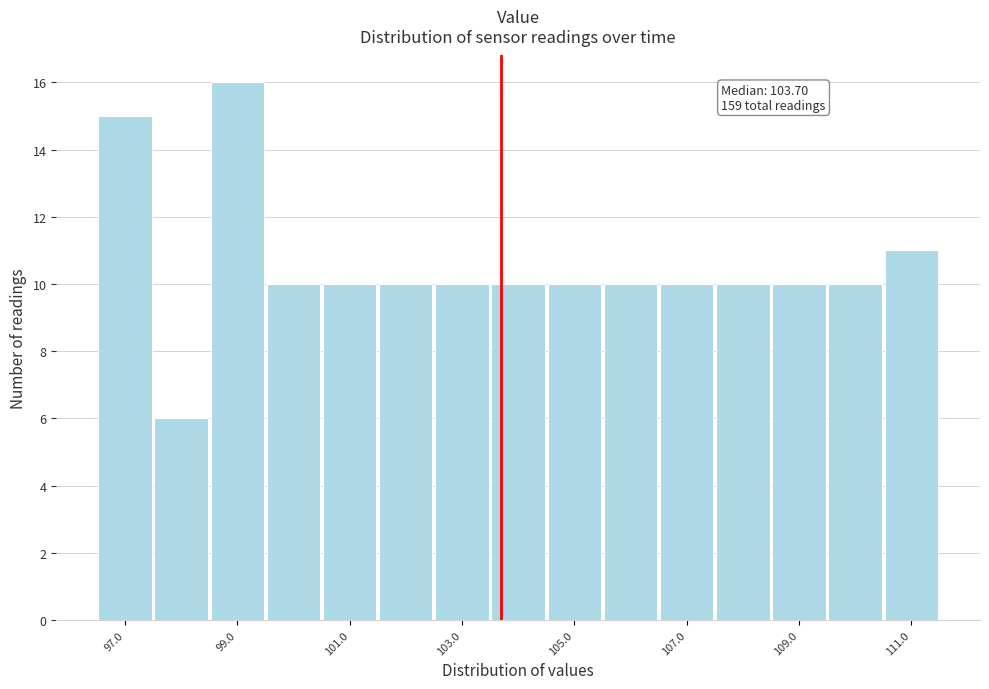

Over which range of the x-axis is the bar tallest?

98.5 to 99.5